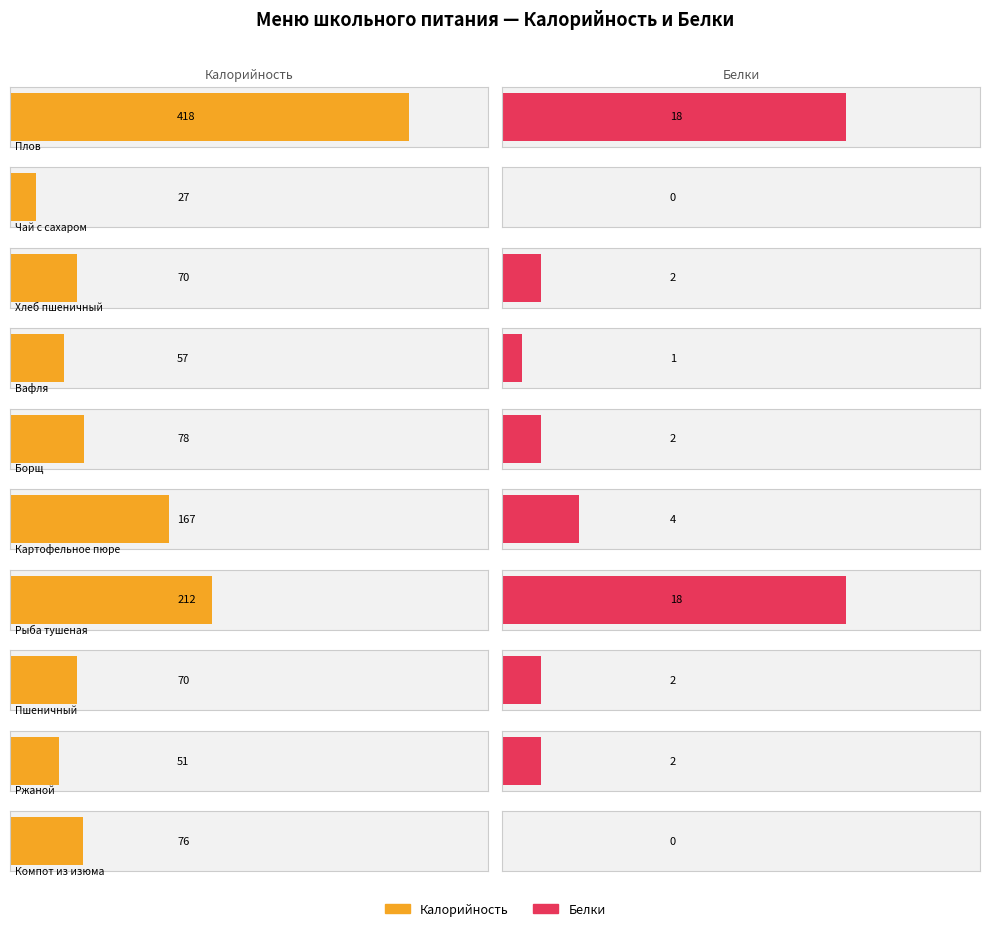

True or false: Калорийность has a value of 27 at Чай с сахаром.

True